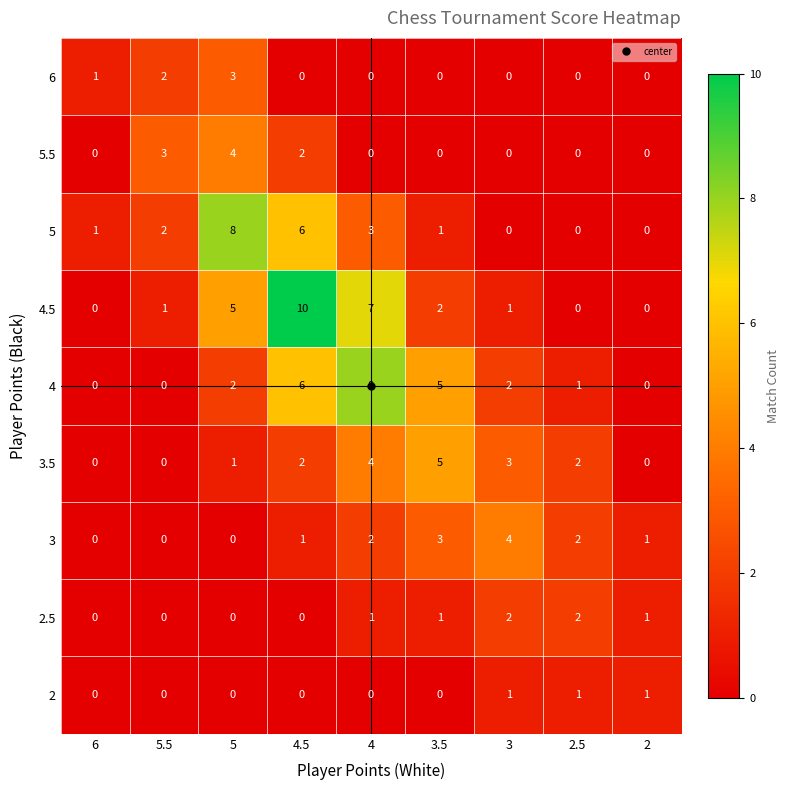

What is the difference between the highest and lowest values at 5.5?

3